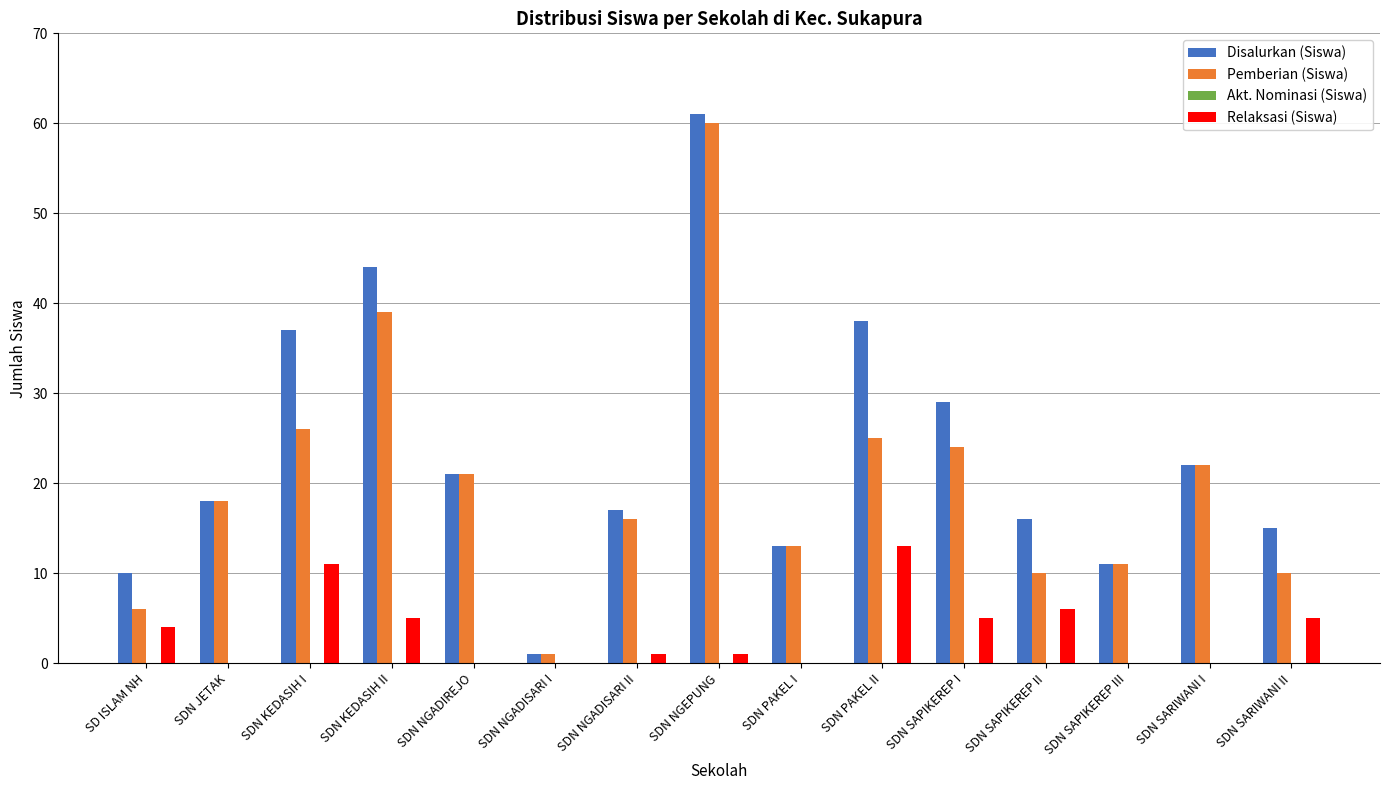

Where is Disalurkan (Siswa) nearest to the value 31?

SDN SAPIKEREP I